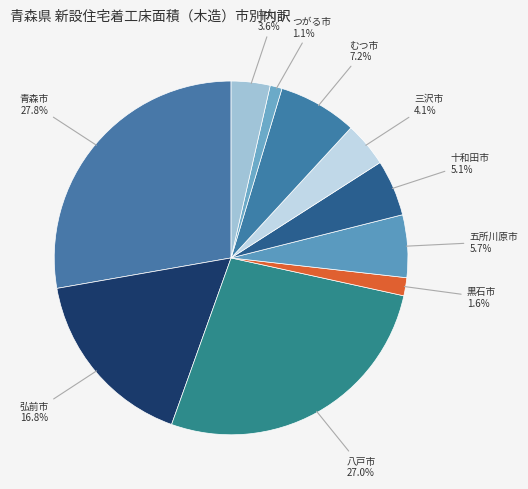

Does any single category account for the majority?

No